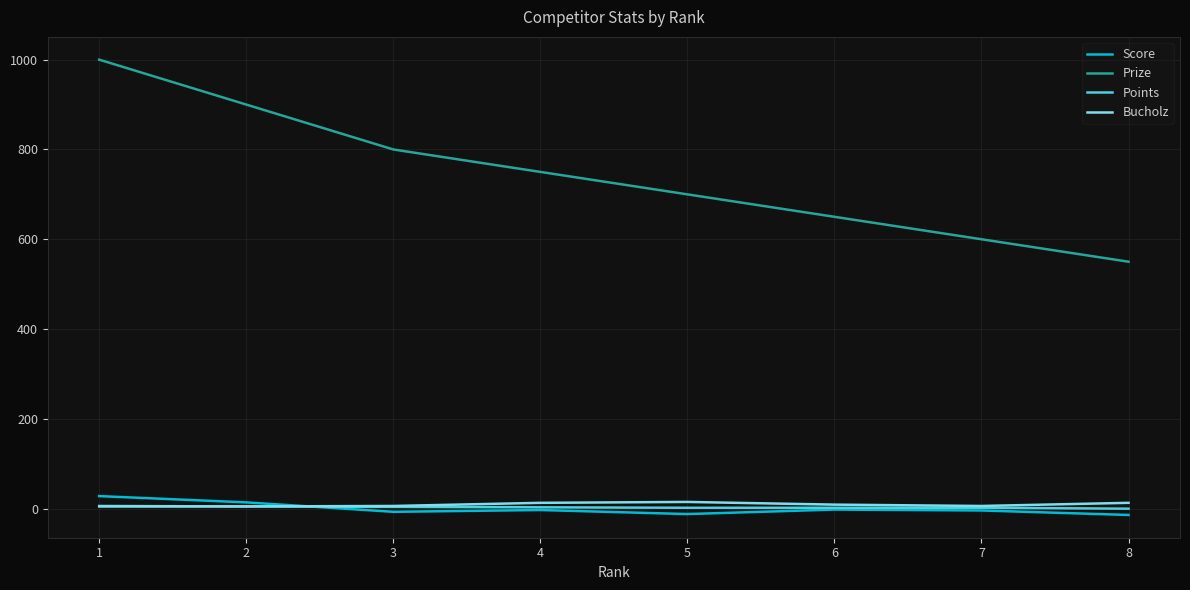

True or false: Prize and Score intersect in this chart.

False